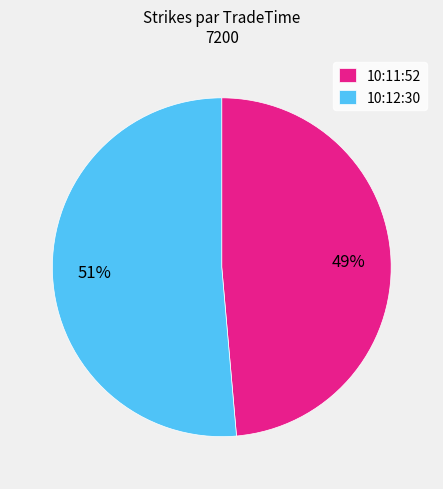

To the nearest percent, what percentage of the pie is 10:12:30?

51%